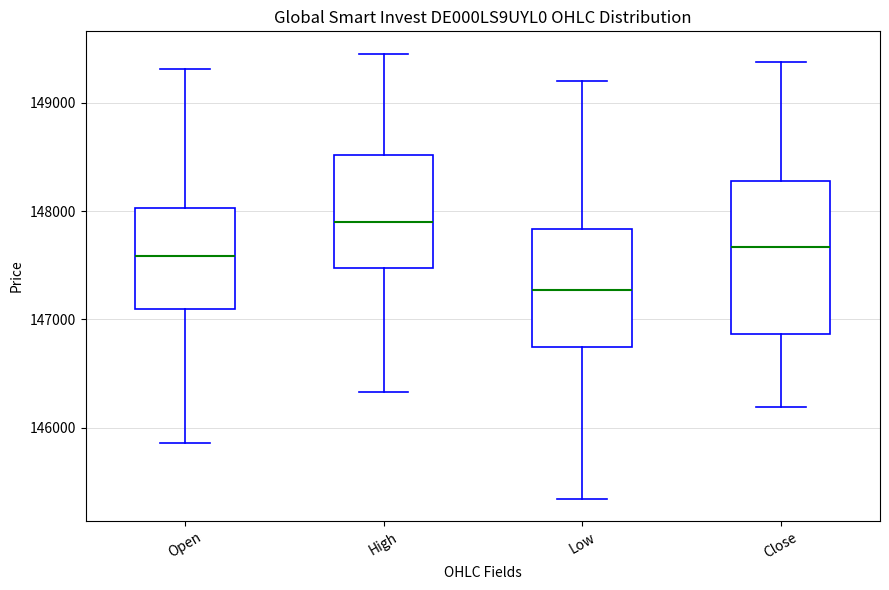

Reading left to right, read every box against the y-axis: the position of its median line, the range the box covers, and the ends of its whiskers. The values are not printed on the chart, so give them approximately, as read against the axis.

Open: median 147600, box 147100 to 148000, whiskers 145900 to 149300
High: median 147900, box 147500 to 148500, whiskers 146300 to 149500
Low: median 147300, box 146700 to 147800, whiskers 145300 to 149200
Close: median 147700, box 146900 to 148300, whiskers 146200 to 149400